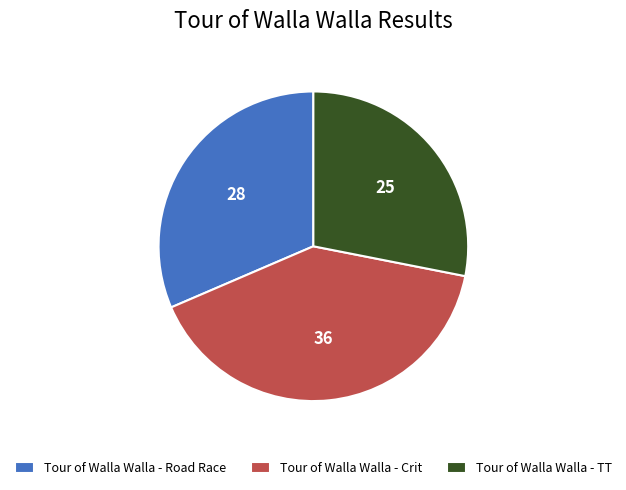

Which category has the biggest portion of the pie?

Tour of Walla Walla - Crit